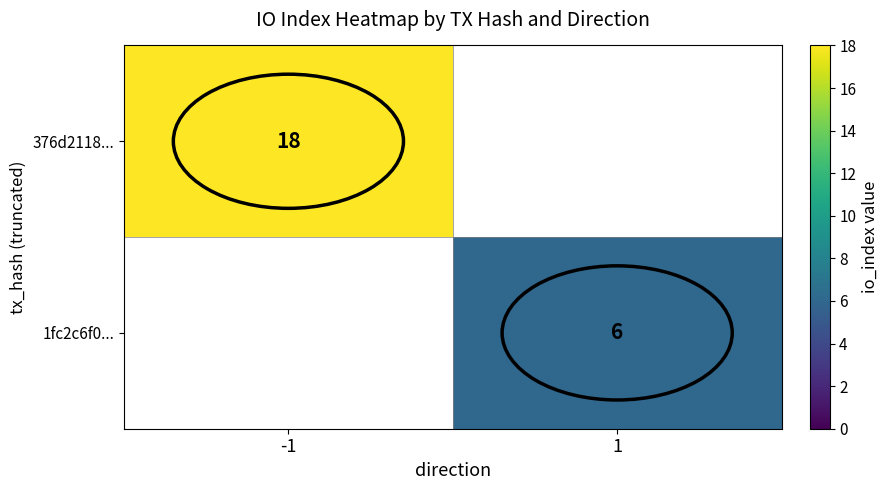

The 376d2118... series shows 18 at -1. True or false?

True